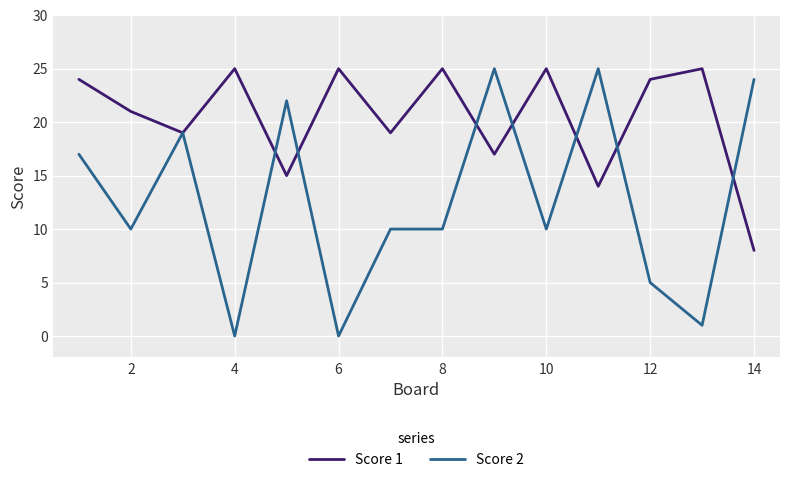

What is the maximum value shown in the chart?

25